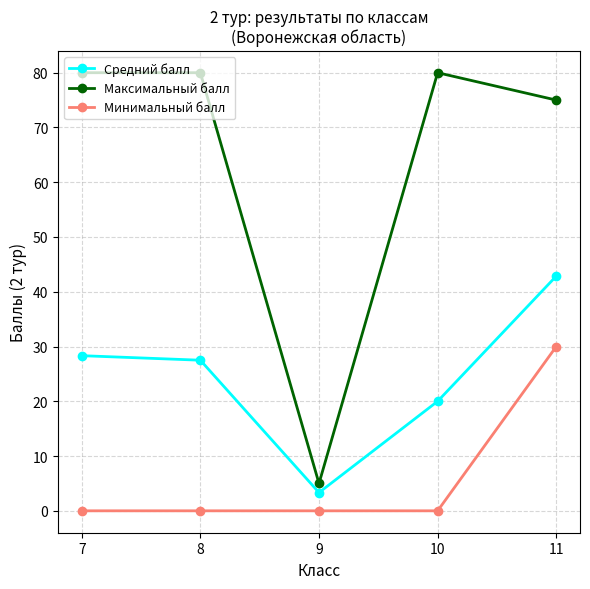

Reading left to right, transcribe all the data shown in this chart.

Средний балл: 7=28.3	8=27.5	9=3.3	10=20.0	11=42.9
Максимальный балл: 7=80.0	8=80.0	9=5.0	10=80.0	11=75.0
Минимальный балл: 7=0.0	8=0.0	9=0.0	10=0.0	11=30.0